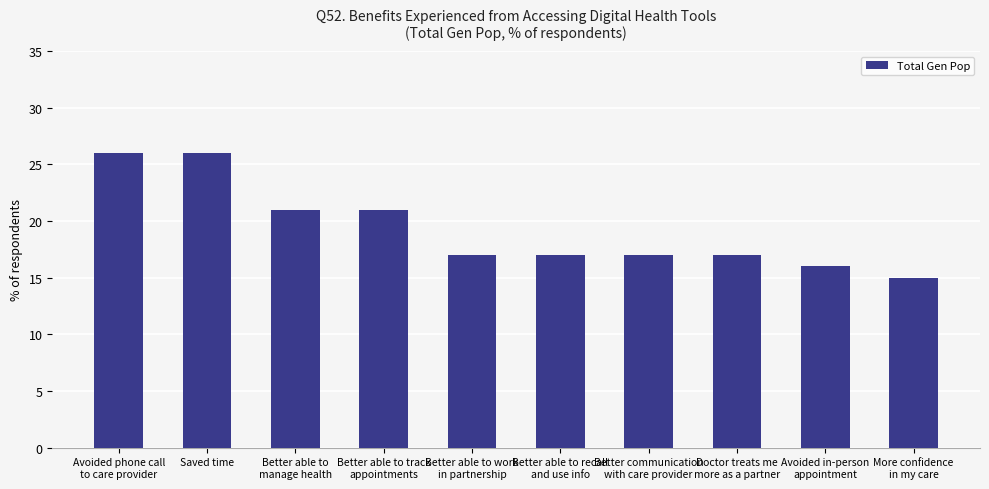

Count the number of data series in this chart.

1